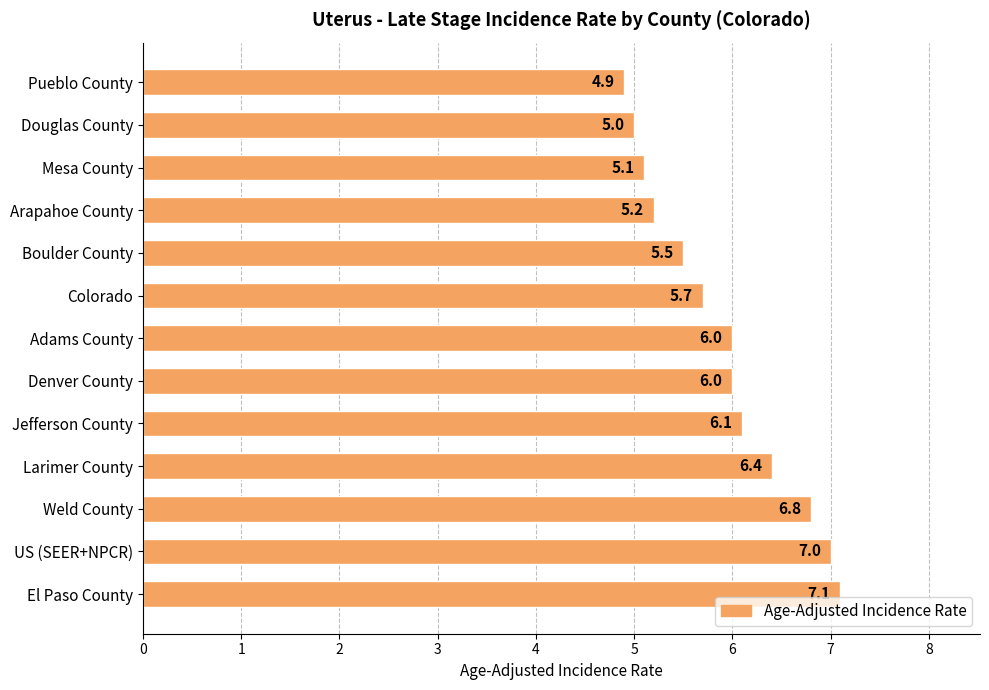

Which category has the highest value across all series?

El Paso County